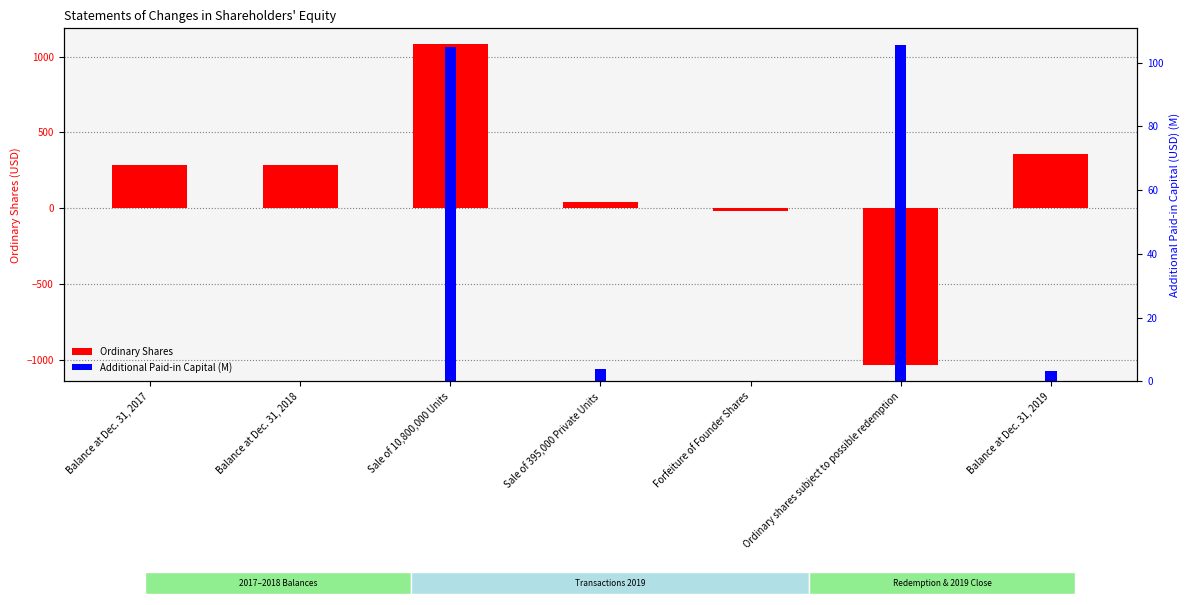

How many data points does each series have?

7